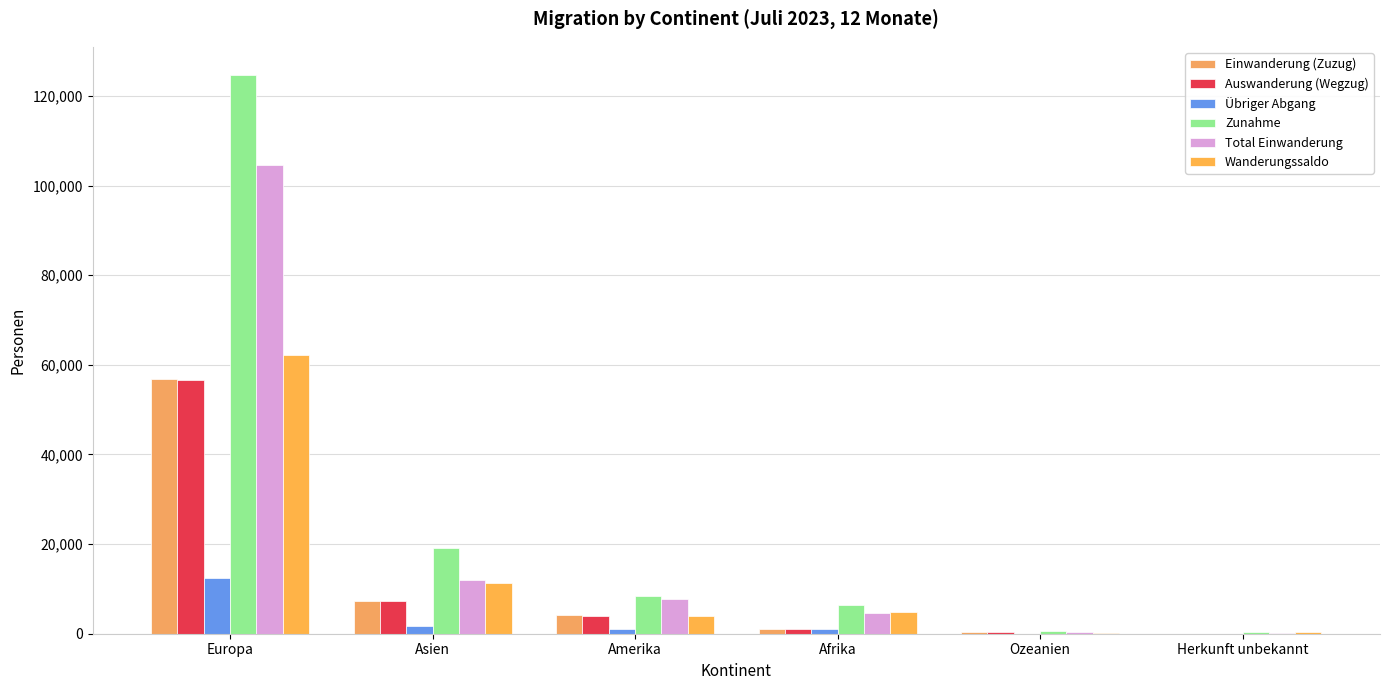

What is the sum of the Zunahme values at Ozeanien and Amerika?

8949